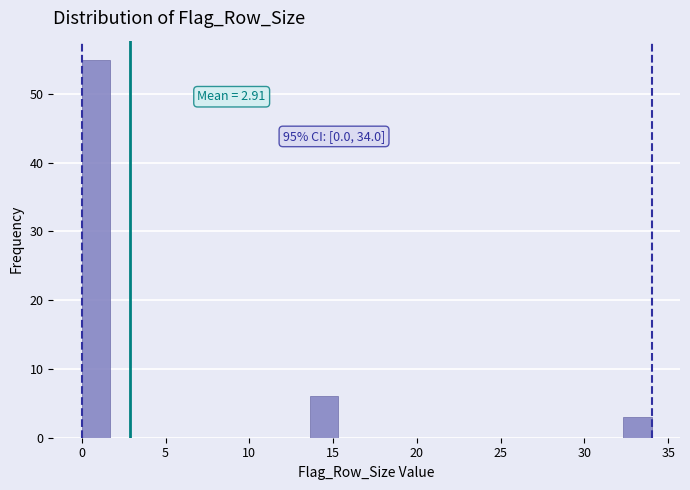

Read against the x-axis, roughly where is the centre of the tallest bar?

1.0